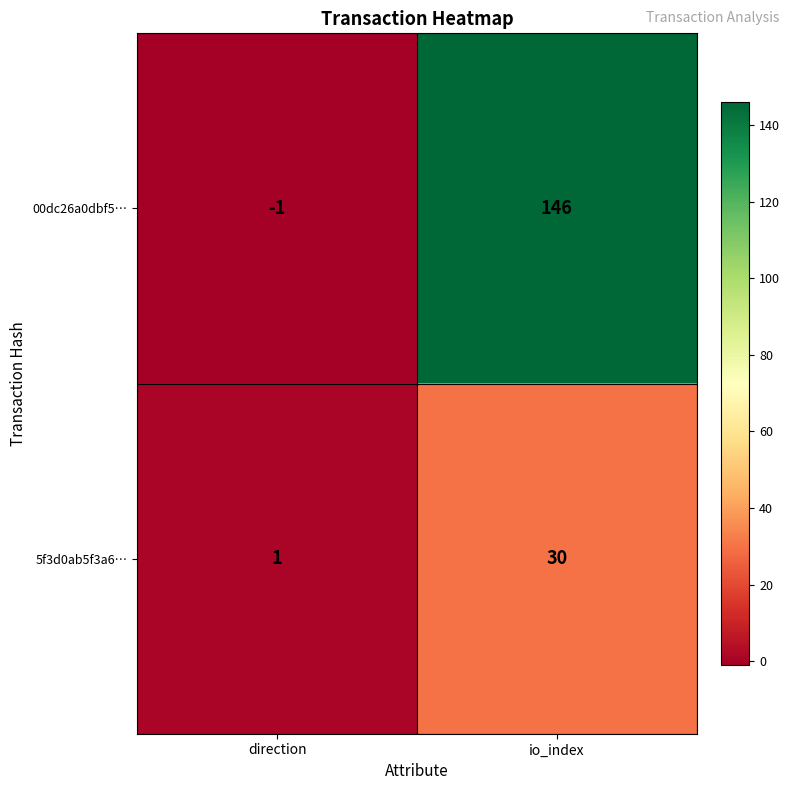

Which series has the largest total across all categories?

00dc26a0dbf5…